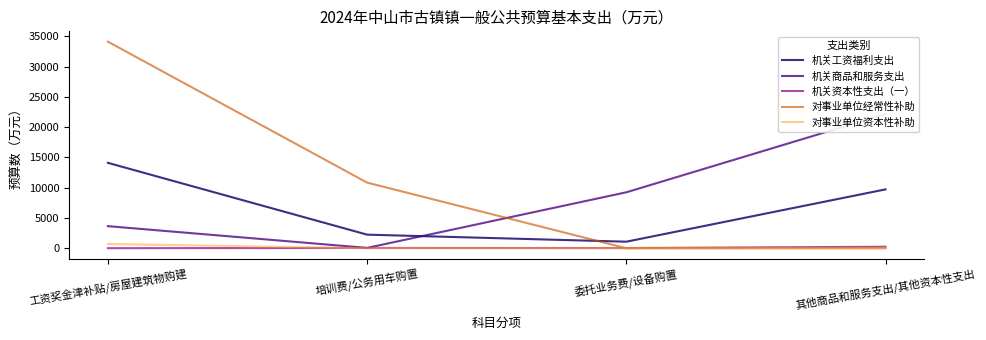

Which series changed the most between 委托业务费/设备购置 and 其他商品和服务支出/其他资本性支出?

机关商品和服务支出